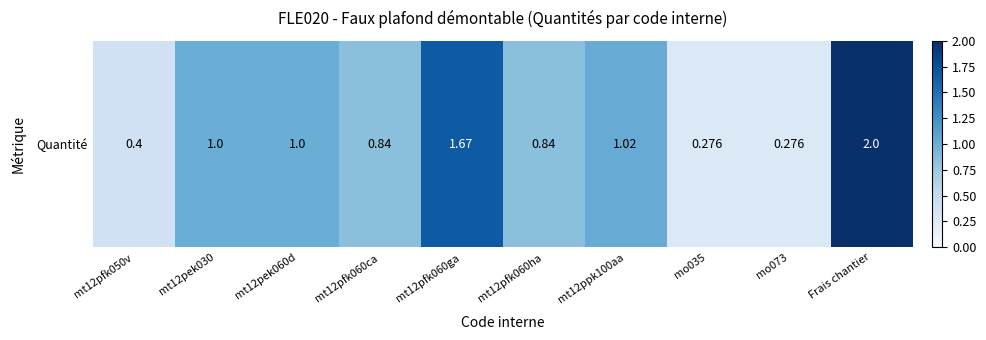

What is the difference between the maximum and minimum values?

1.7